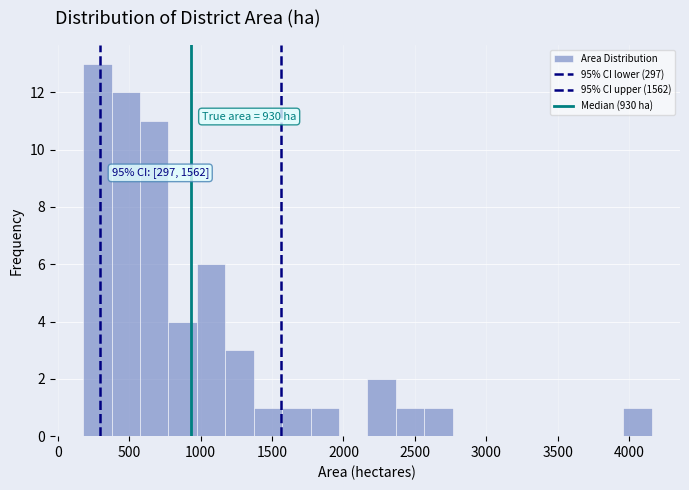

Read against the x-axis, roughly where is the centre of the tallest bar?

300